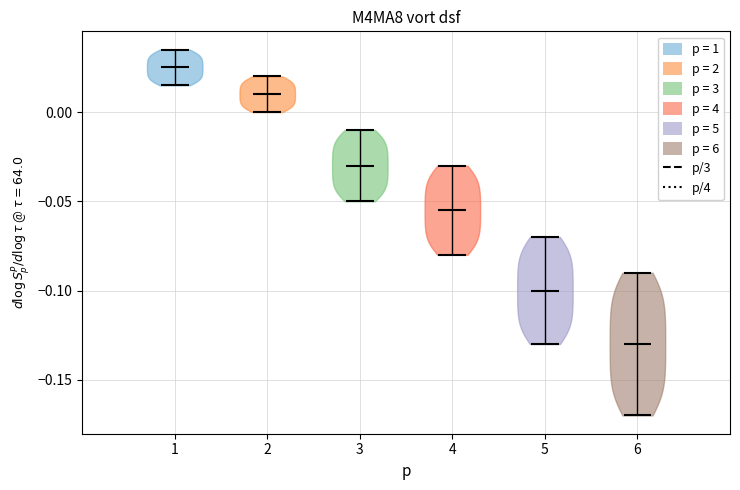

Reading left to right, read every violin against the y-axis: where its median line is, and the lowest and highest points it reaches. The values are not printed on the chart, so give them approximately, as read against the axis.

1: median line 0.025, lowest point 0.015, highest point 0.035
2: median line 0.010, lowest point 0.000, highest point 0.020
3: median line -0.030, lowest point -0.050, highest point -0.010
4: median line -0.055, lowest point -0.080, highest point -0.030
5: median line -0.100, lowest point -0.130, highest point -0.070
6: median line -0.130, lowest point -0.170, highest point -0.090